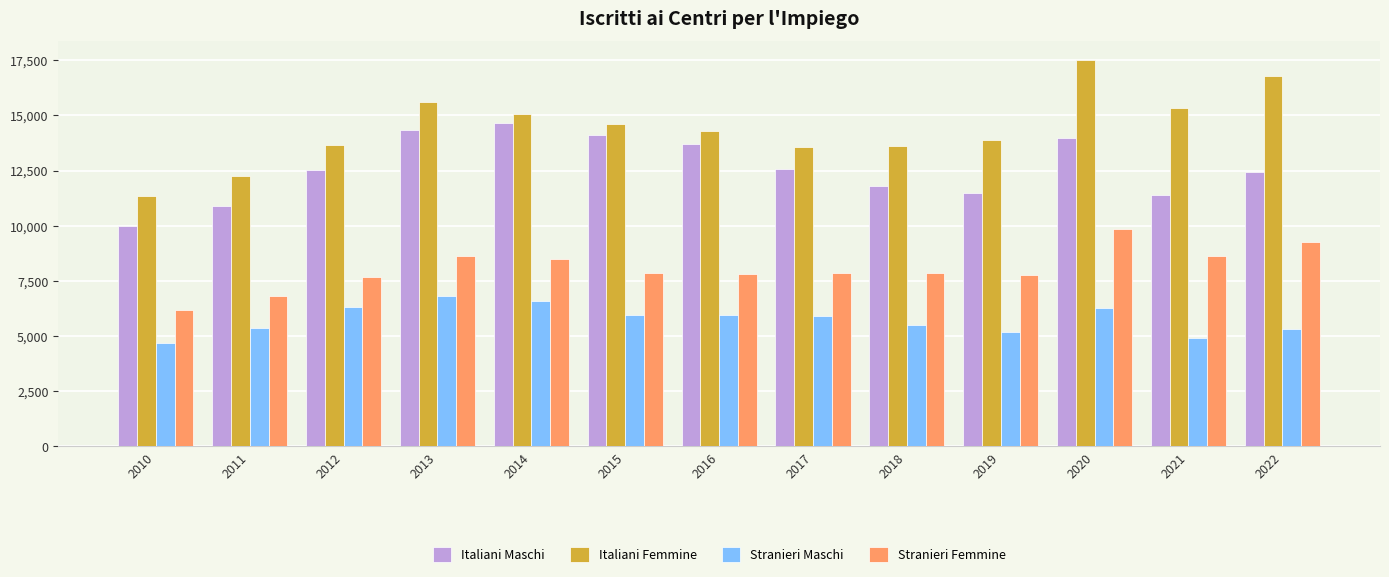

What is the value of the Stranieri Maschi bar at the 1st from the left?

4668